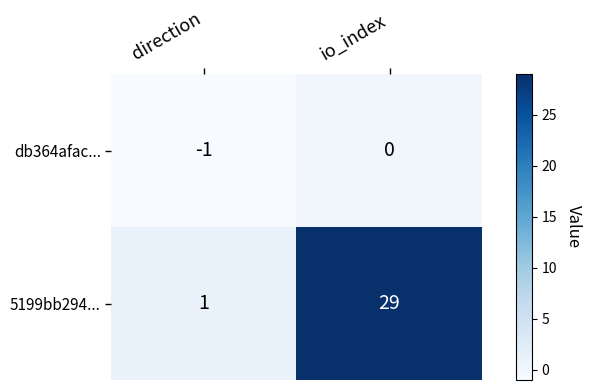

Is it true that db364afac... equals -1 at direction?

True